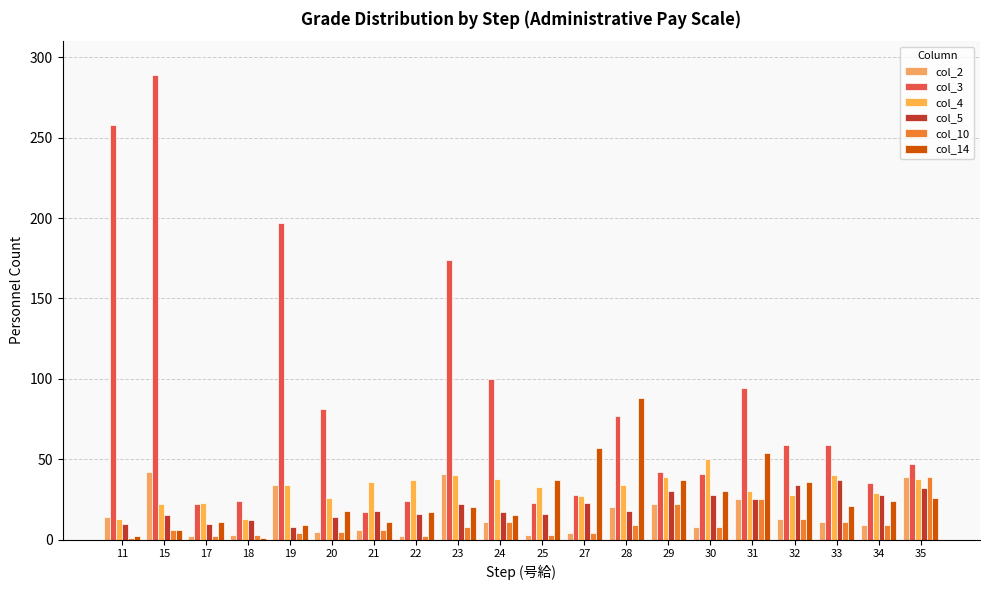

Count the number of data series in this chart.

6